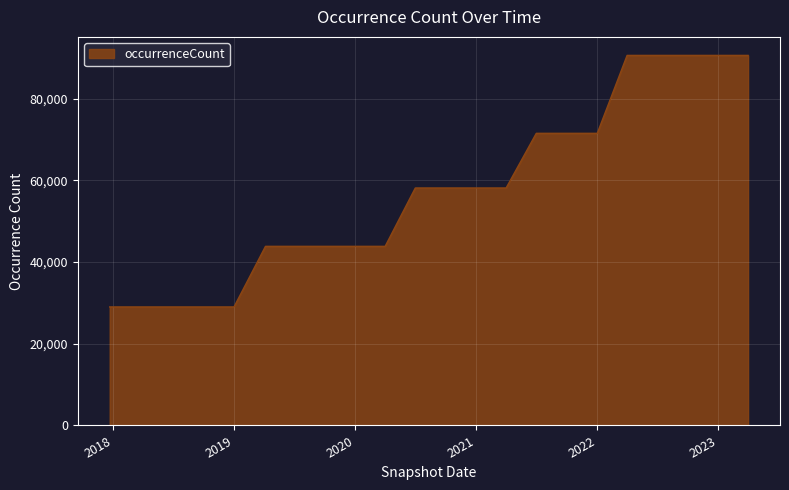

What is the maximum value shown in the chart?

90554